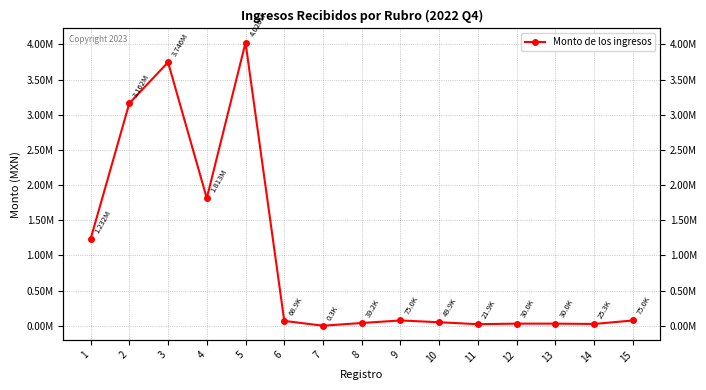

What is the sum of the values at 12 and 2?

3192492.7